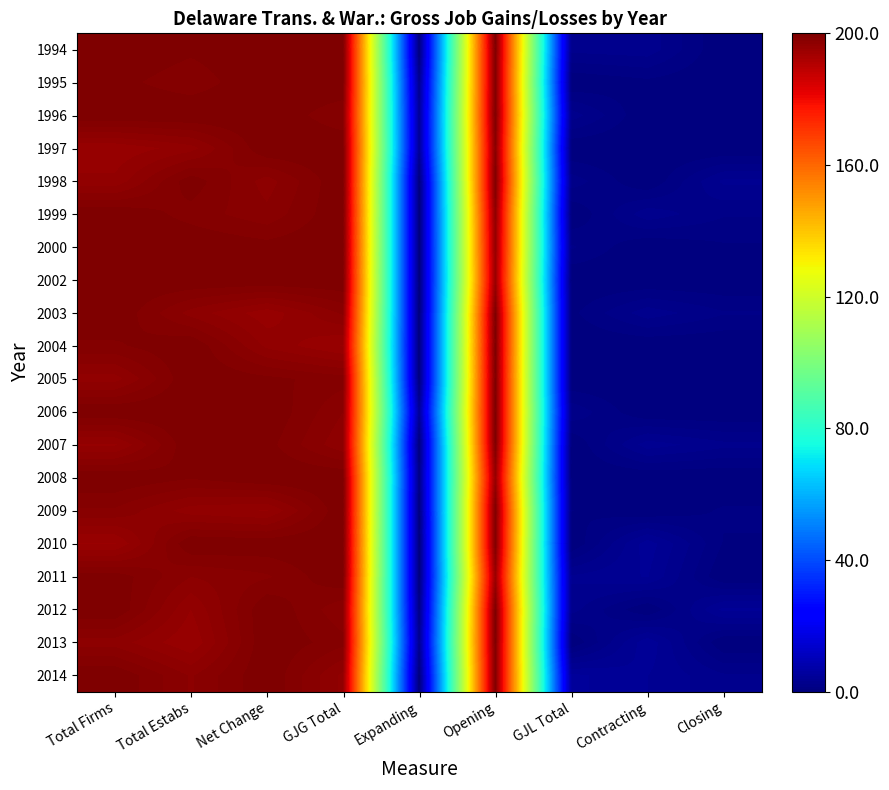

At how many categories does at least one series exceed 4?

9